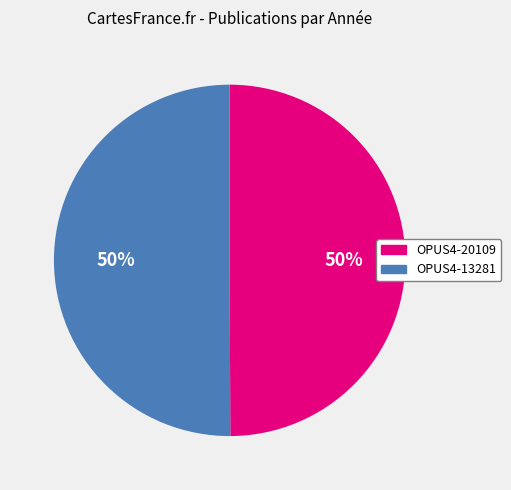

To the nearest percent, what is the combined percentage of OPUS4-13281 and OPUS4-20109?

100%